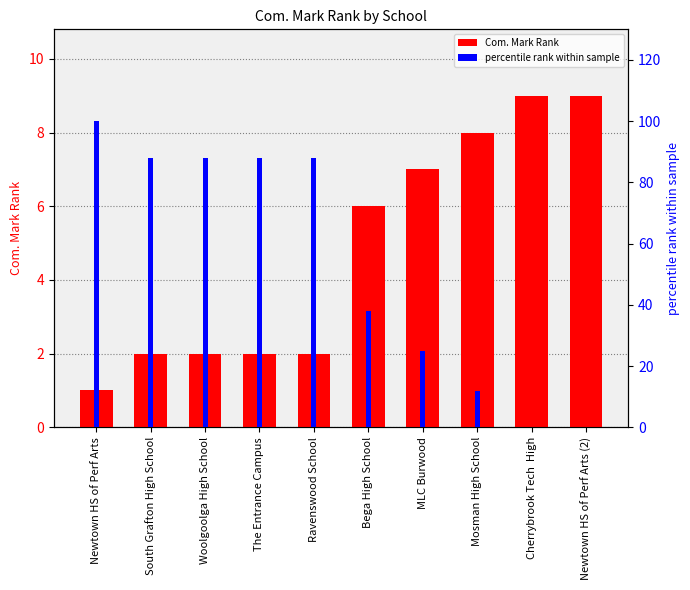

At Cherrybrook Tech  High, list the series in order from smallest to largest.

percentile rank within sample, Com. Mark Rank